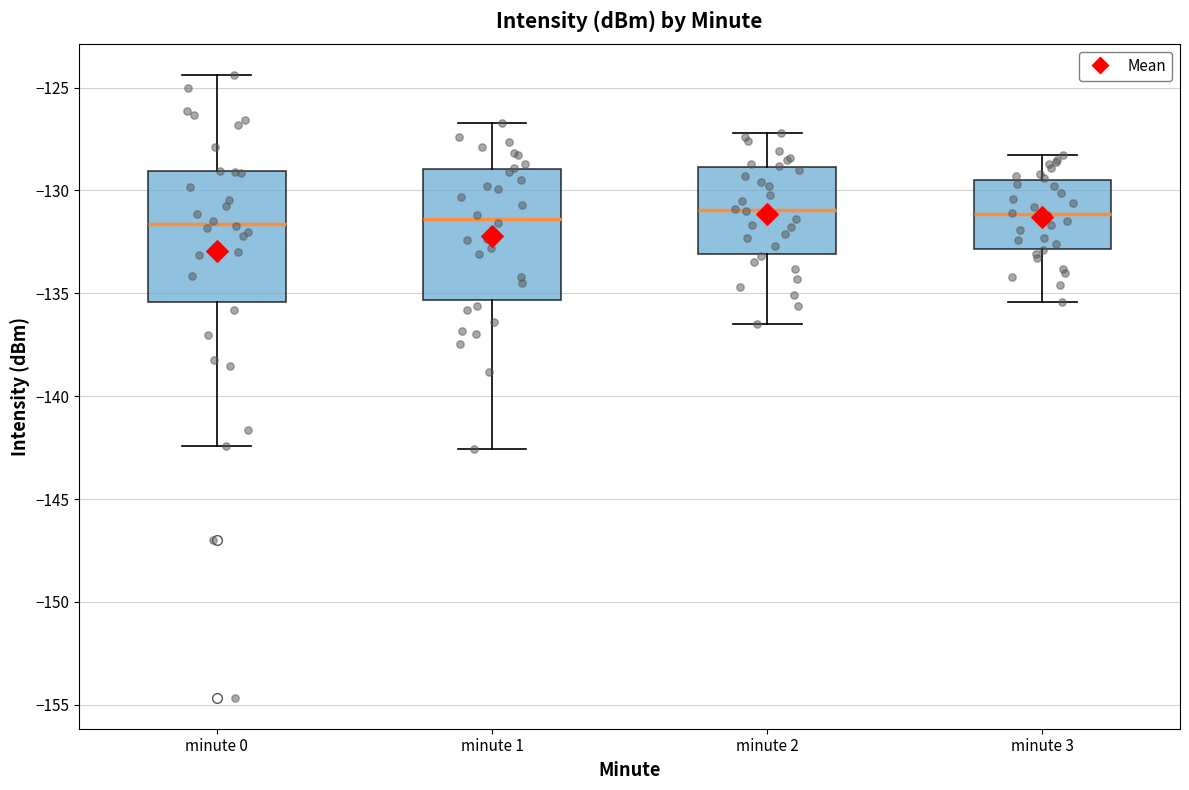

Reading left to right, read every box against the y-axis: the position of its median line, the range the box covers, and the ends of its whiskers. The values are not printed on the chart, so give them approximately, as read against the axis.

minute 0: median -131.5, box -135.5 to -129.0, whiskers -142.5 to -124.5
minute 1: median -131.5, box -135.5 to -129.0, whiskers -142.5 to -126.5
minute 2: median -131.0, box -133.0 to -129.0, whiskers -136.5 to -127.0
minute 3: median -131.0, box -133.0 to -129.5, whiskers -135.5 to -128.5